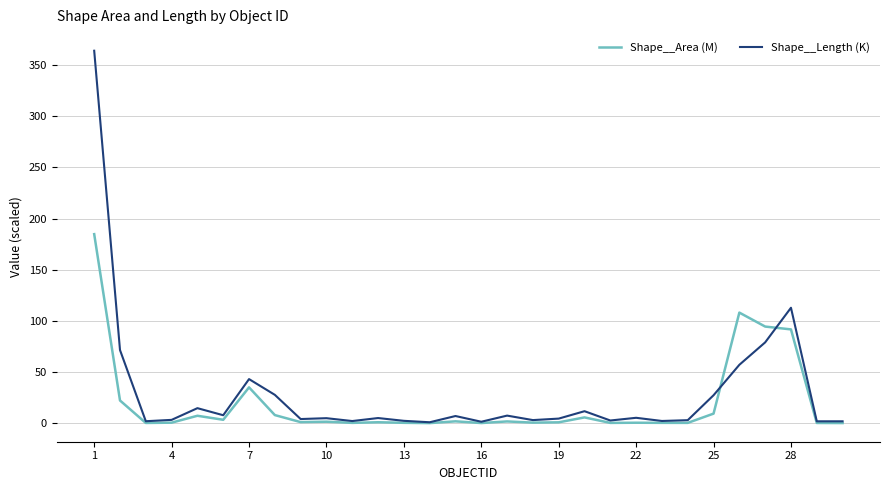

Which series has the largest range (max minus min)?

Shape__Length (K)